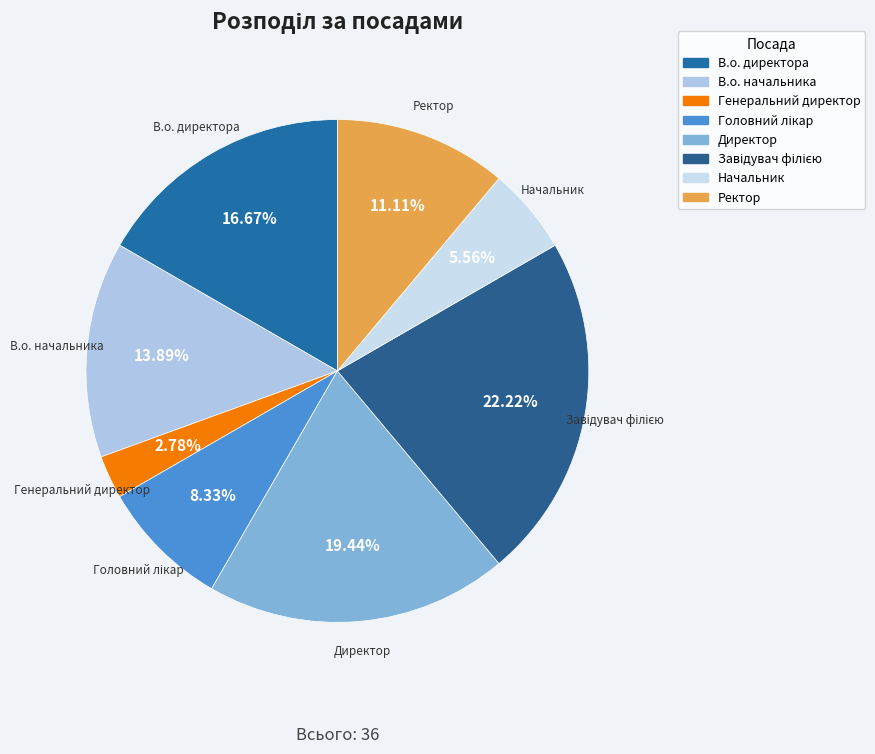

Does any single category account for the majority?

No